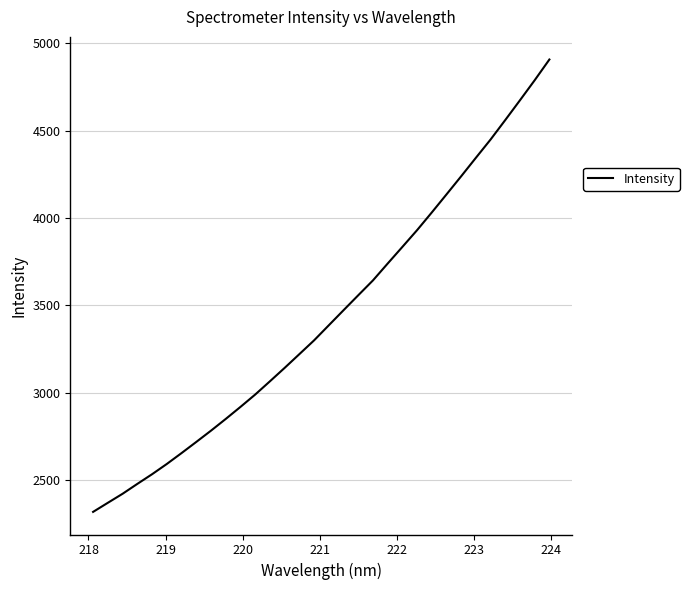

What is the minimum value shown in the chart?

2318.2